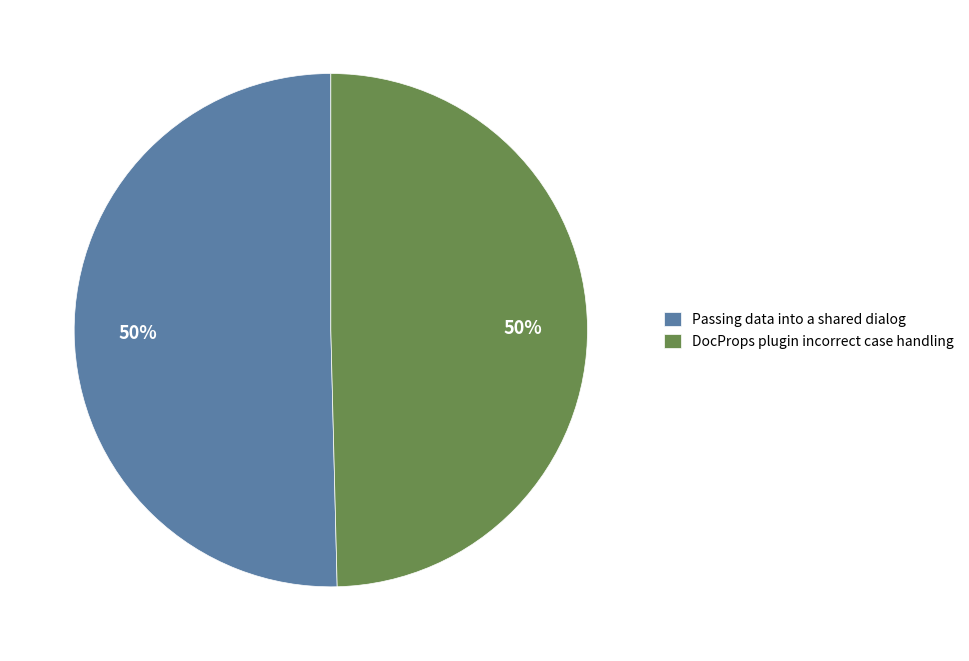

How many slices are in this pie chart?

2